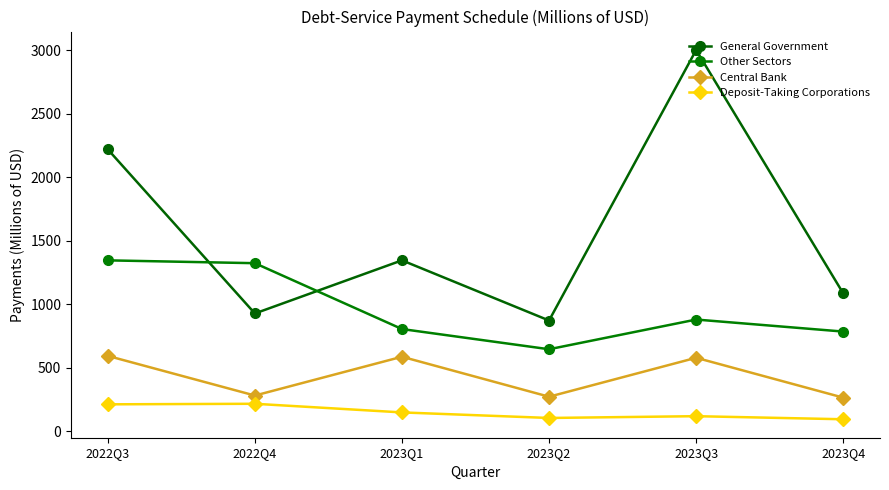

Reading right to left, extract all data points from this chart.

General Government: 2023Q4=1086.1	2023Q3=3001.9	2023Q2=872.5	2023Q1=1346.3	2022Q4=927.9	2022Q3=2219.7
Other Sectors: 2023Q4=785.4	2023Q3=880.1	2023Q2=646.3	2023Q1=805.3	2022Q4=1323.8	2022Q3=1346.1
Central Bank: 2023Q4=265.4	2023Q3=579.3	2023Q2=272.6	2023Q1=587.4	2022Q4=281.8	2022Q3=594.0
Deposit-Taking Corporations: 2023Q4=95.2	2023Q3=119.4	2023Q2=105.3	2023Q1=149.1	2022Q4=217.0	2022Q3=212.7